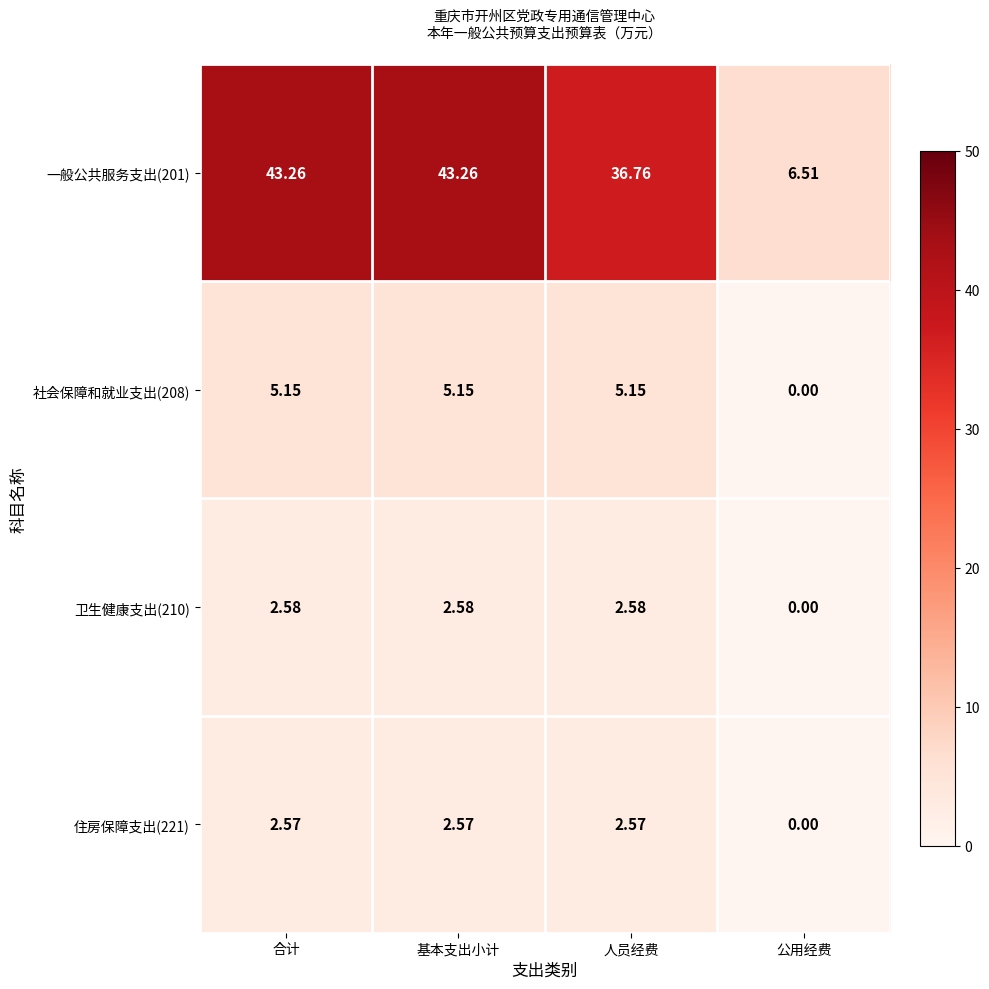

At which label does 卫生健康支出(210) first exceed 2?

合计